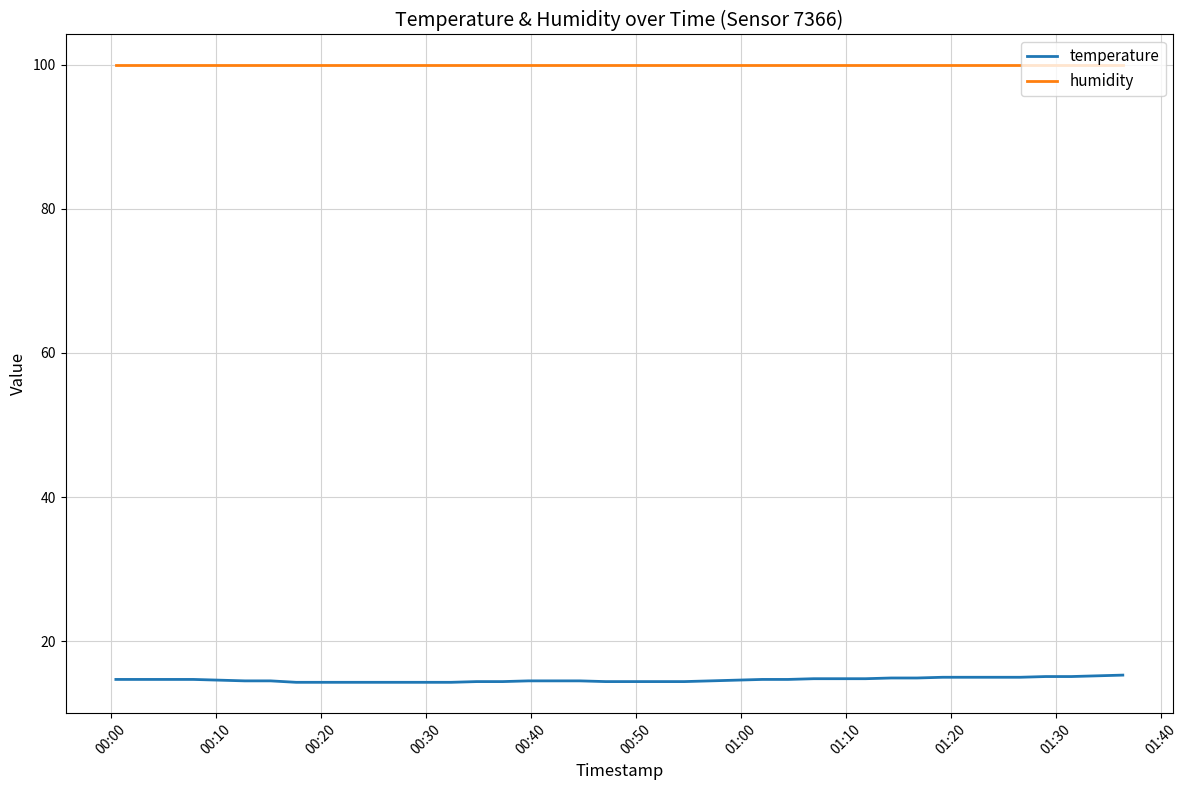

True or false: temperature and humidity cross at least once.

False